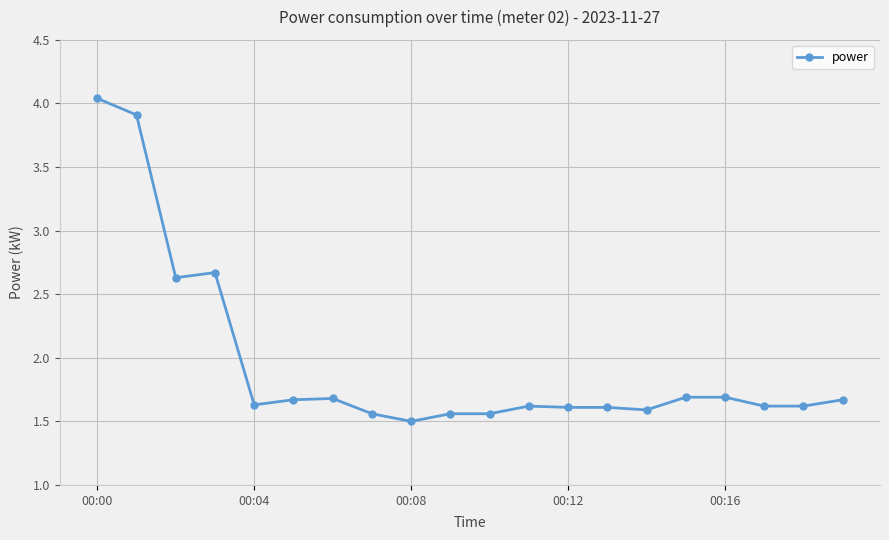

How many values are between 1 and 2?

16